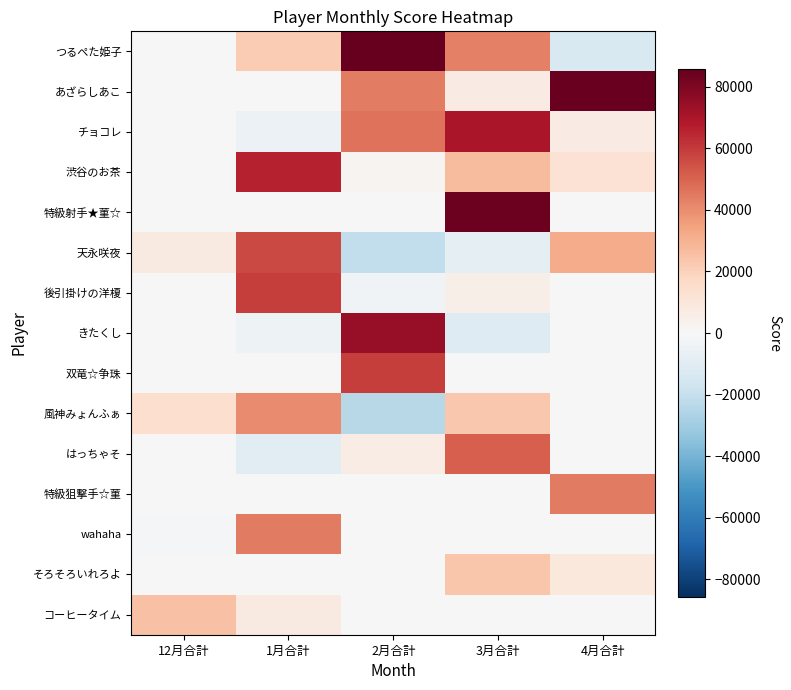

Which has a higher value, 4月合計 or 12月合計?

12月合計